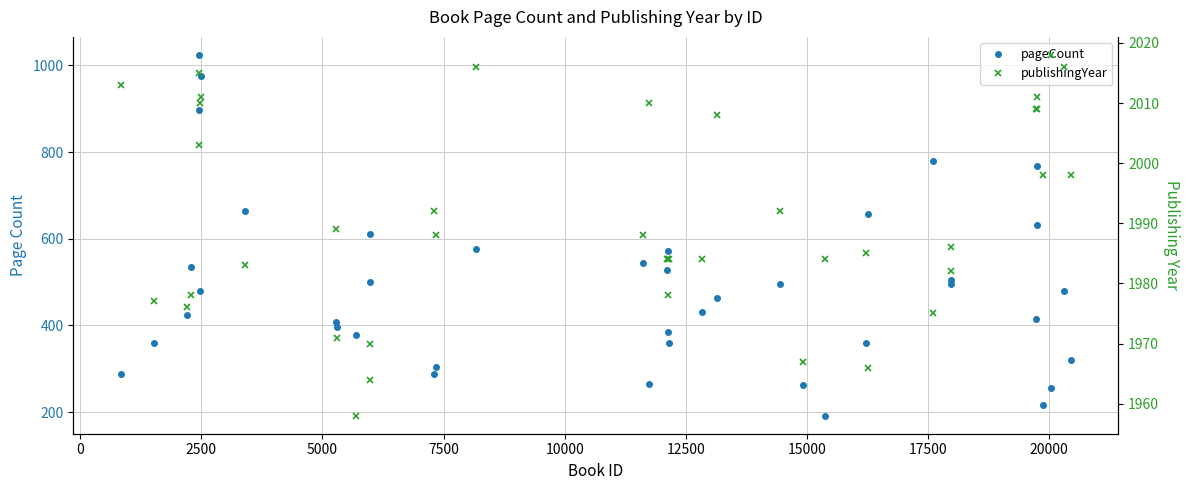

True or false: pageCount and publishingYear cross at least once.

False